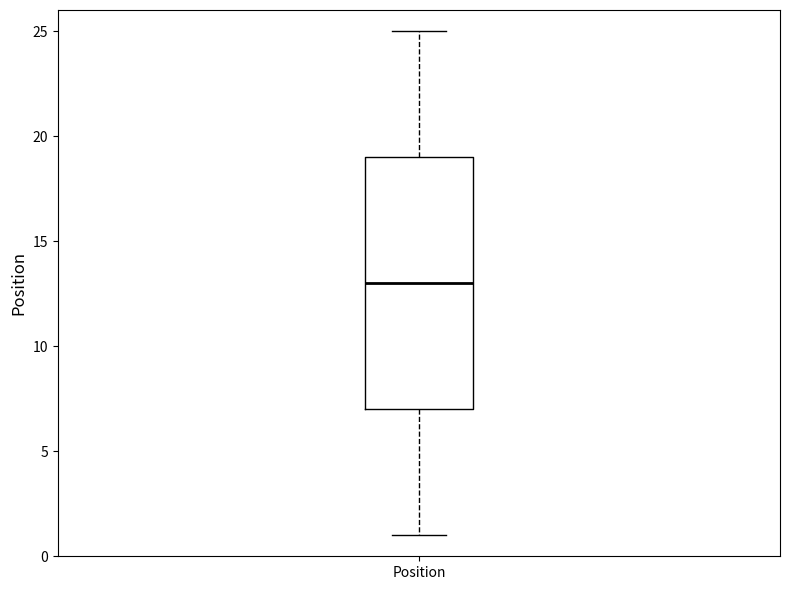

Transcribe this box plot: give where the median line is, the range the box spans, and where the two whiskers end, as read against the y-axis. The values are not printed on the chart, so give them approximately, as read against the axis.

median 13, box 7 to 19, whiskers 1 to 25